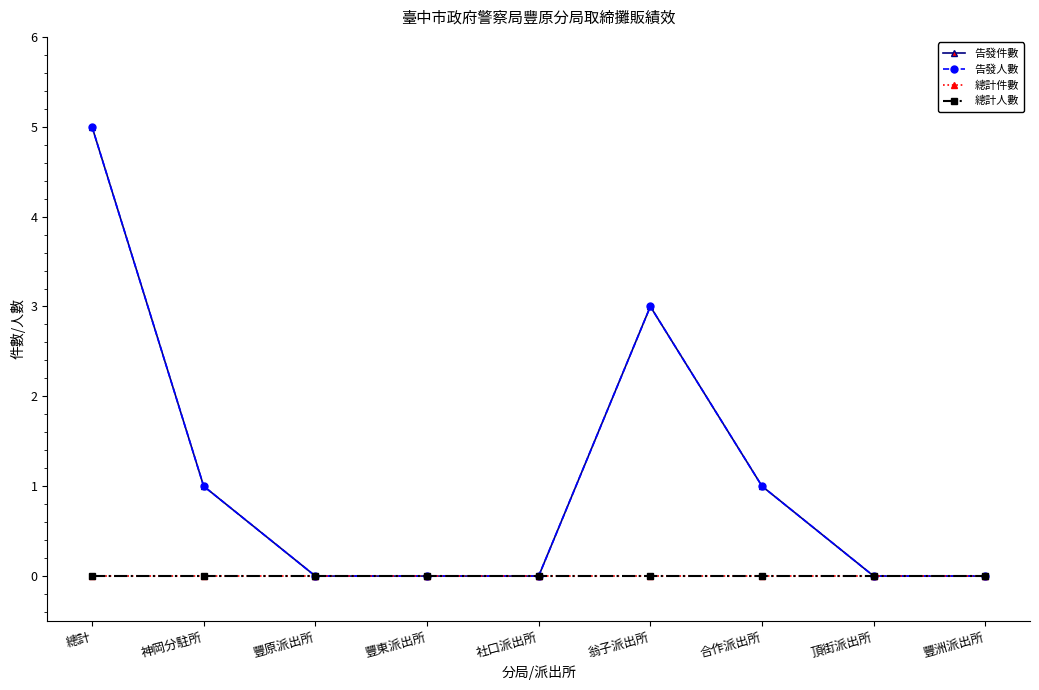

What is the label of the 3rd point from the right?

合作派出所